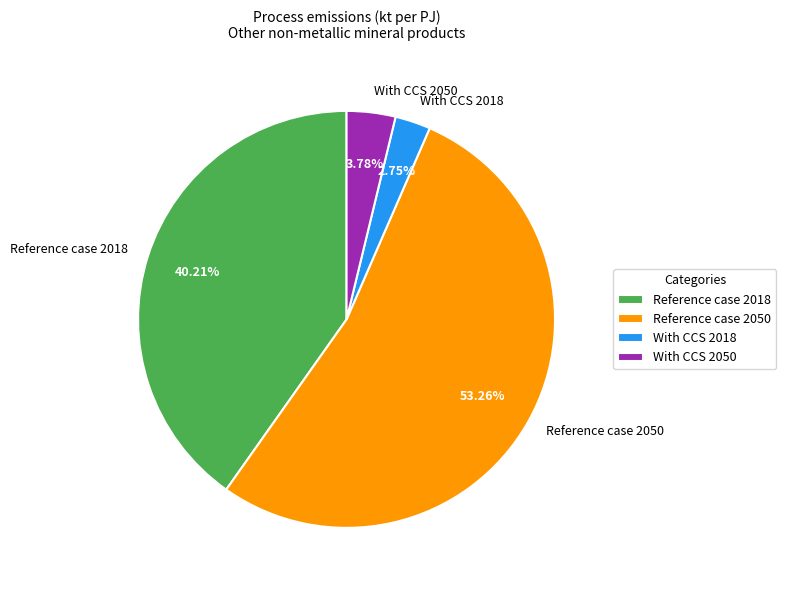

Between Reference case 2050 and With CCS 2018, which is larger?

Reference case 2050